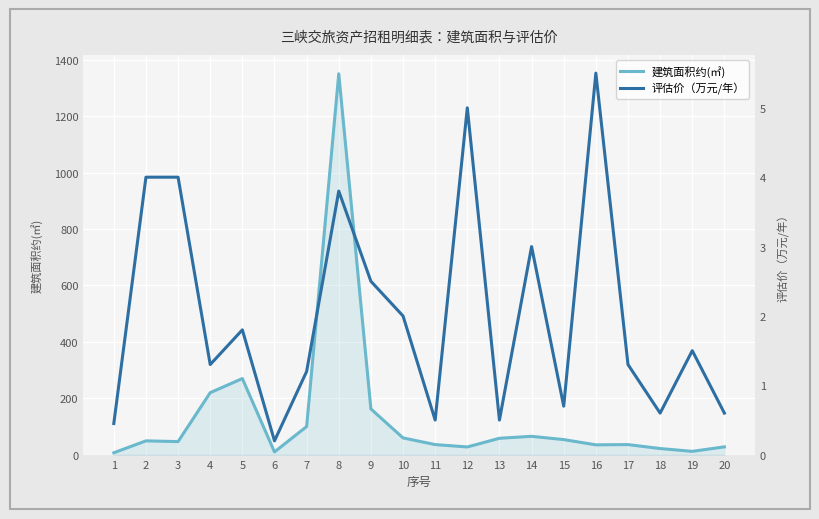

True or false: 评估价（万元/年） and 建筑面积约(㎡) intersect in this chart.

False